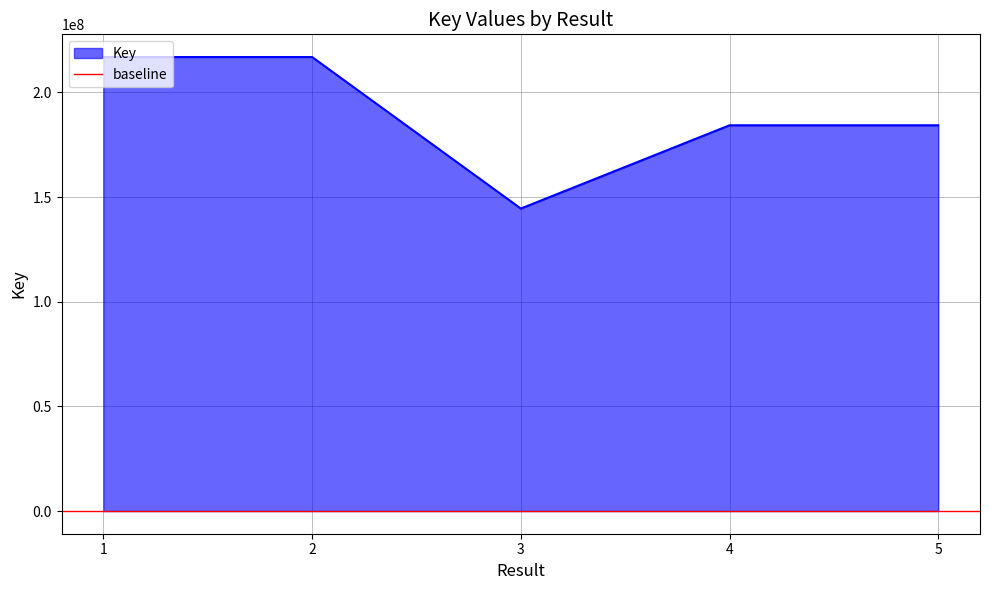

Between 4 and 5, which is larger?

4